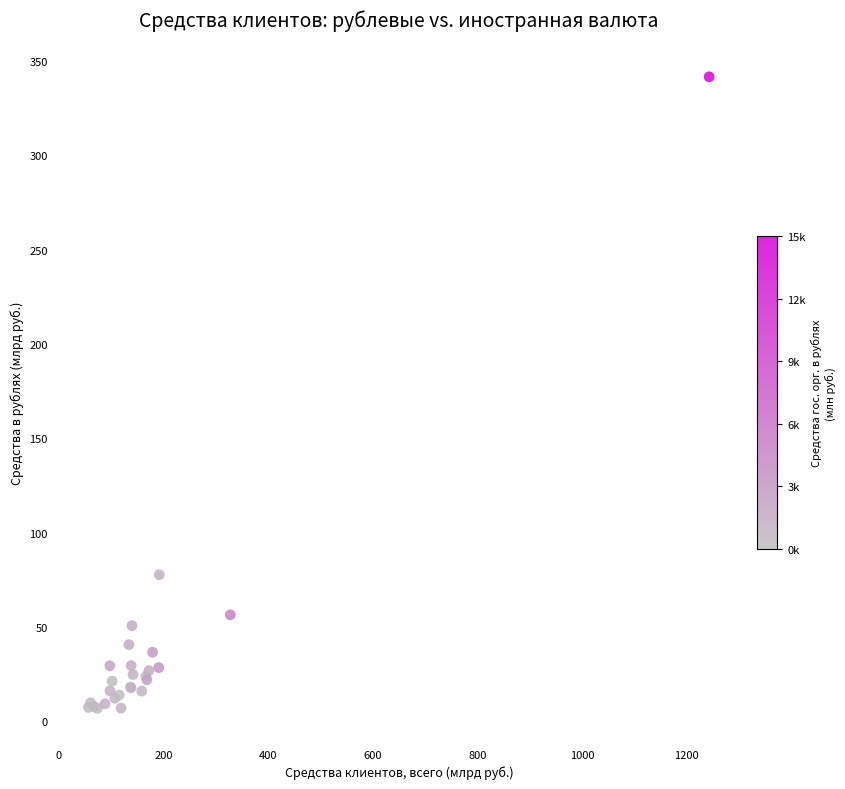

What Y value in the scatter plot is closest to 174?

77.7